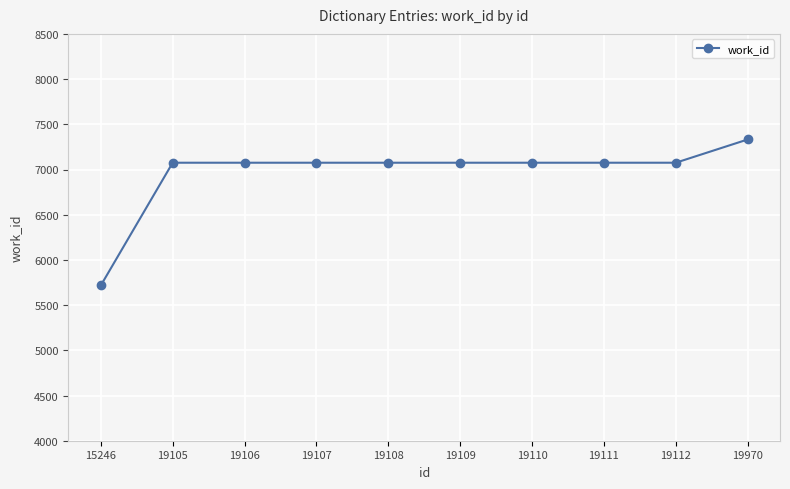

What is the difference between the maximum and second lowest values?

257